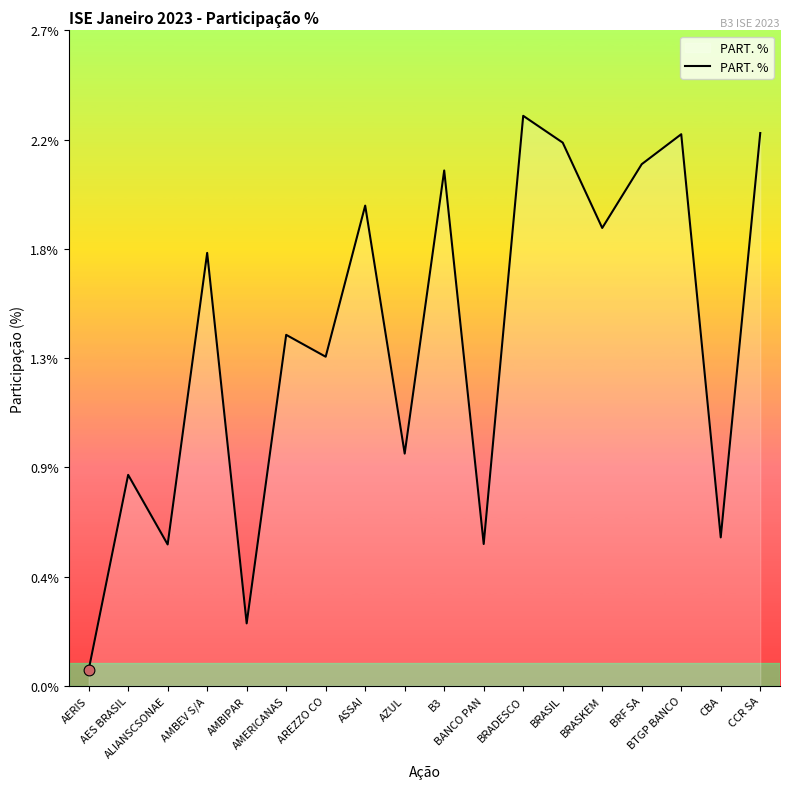

Which has a higher value, BRF SA or BANCO PAN?

BRF SA